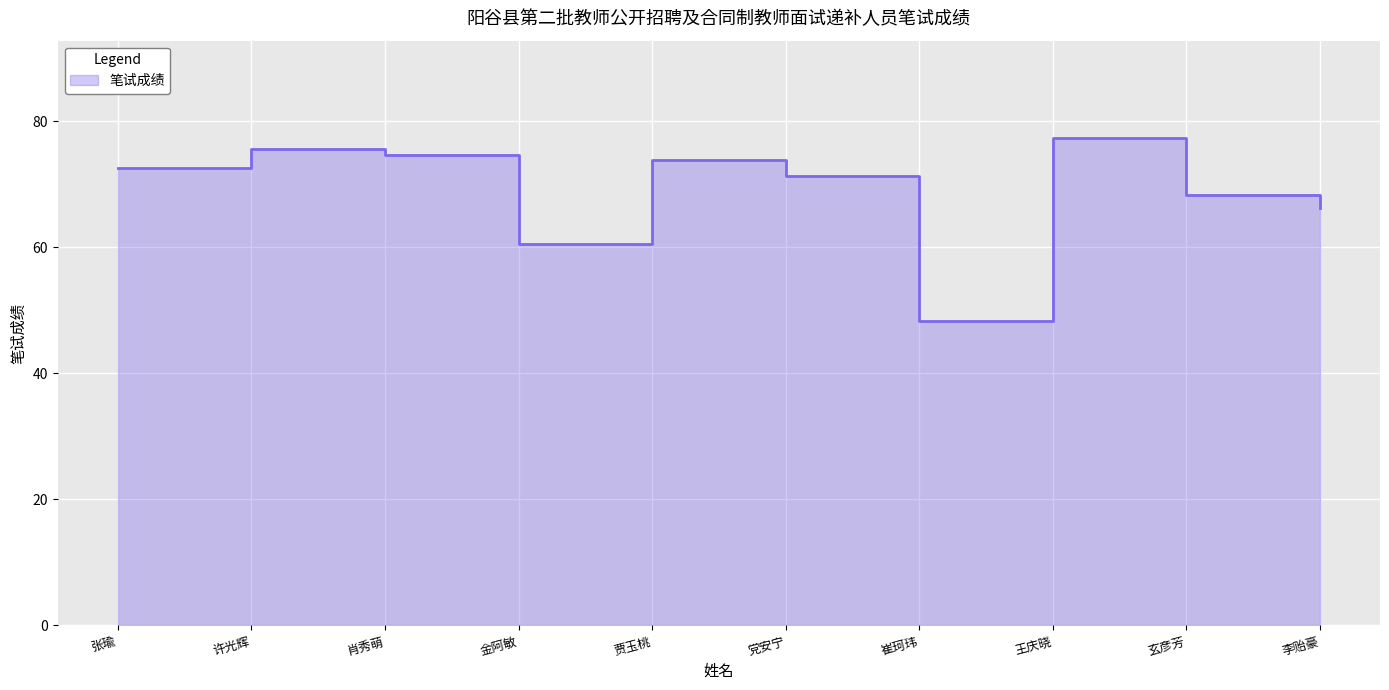

What position from the right is 肖秀萌?

8